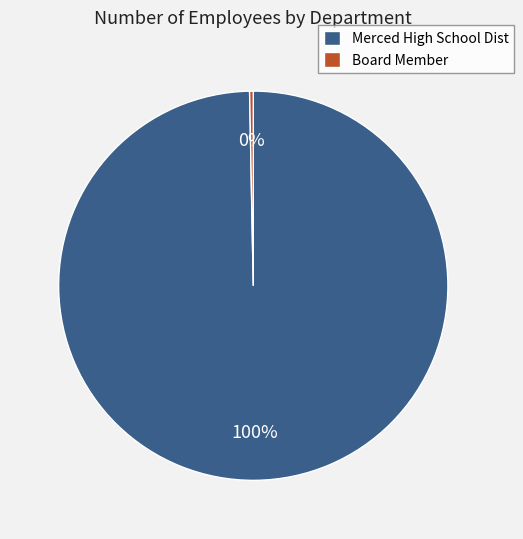

Is Board Member the majority of the pie?

No